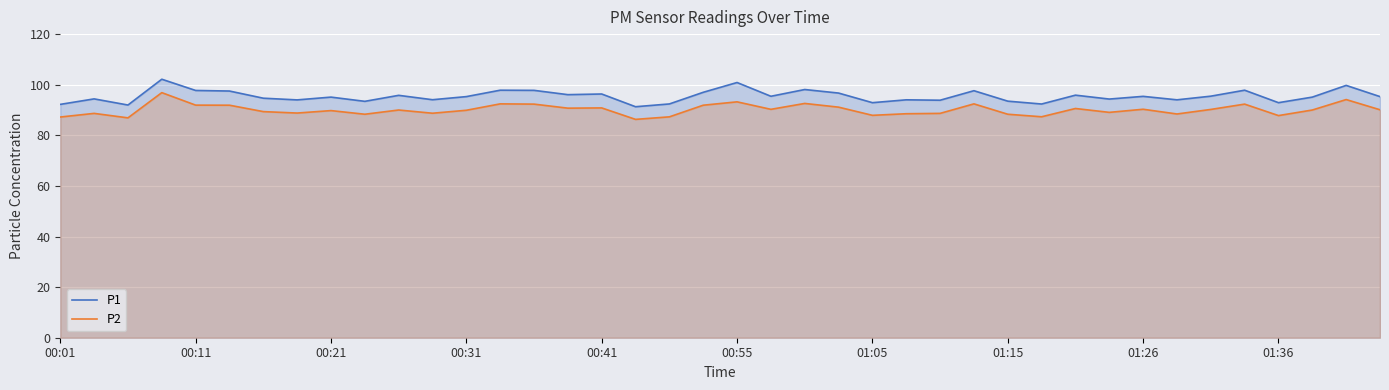

Rank the series at 27 from lowest to highest value.

P2, P1